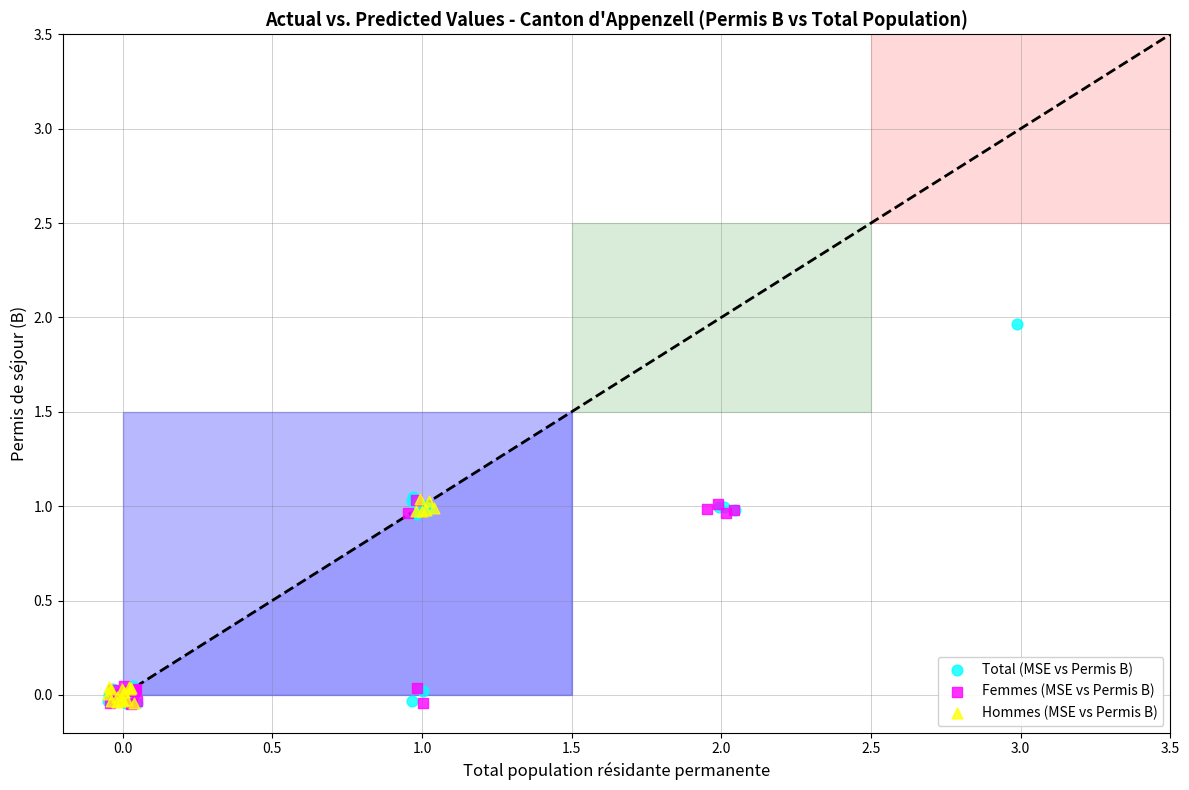

Which series reaches the maximum Y coordinate?

Total (MSE vs Permis B)